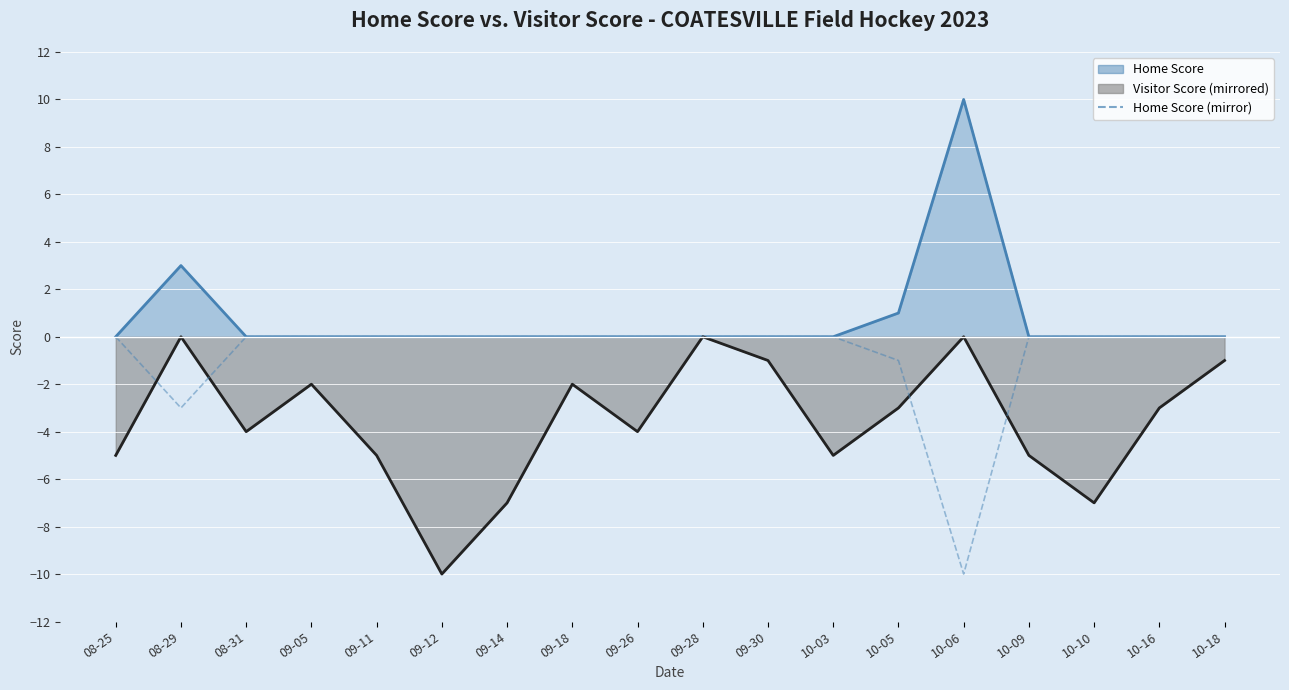

Count the number of categories in the chart.

18